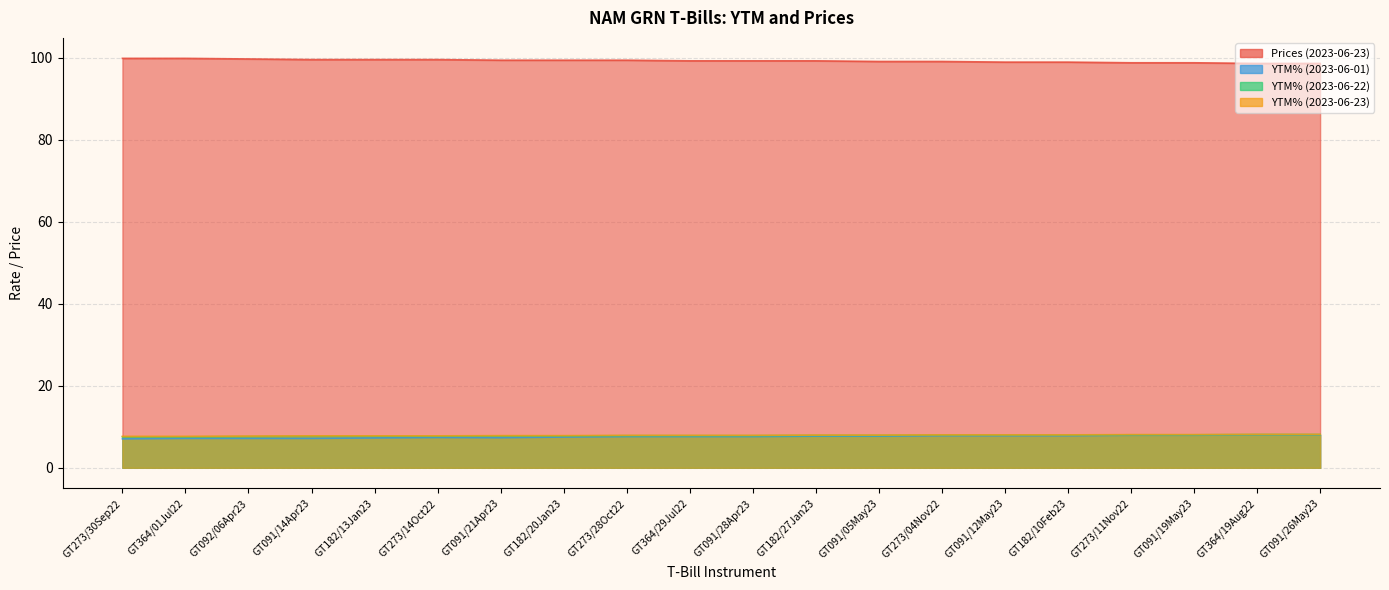

What is the maximum value shown in the chart?

99.9